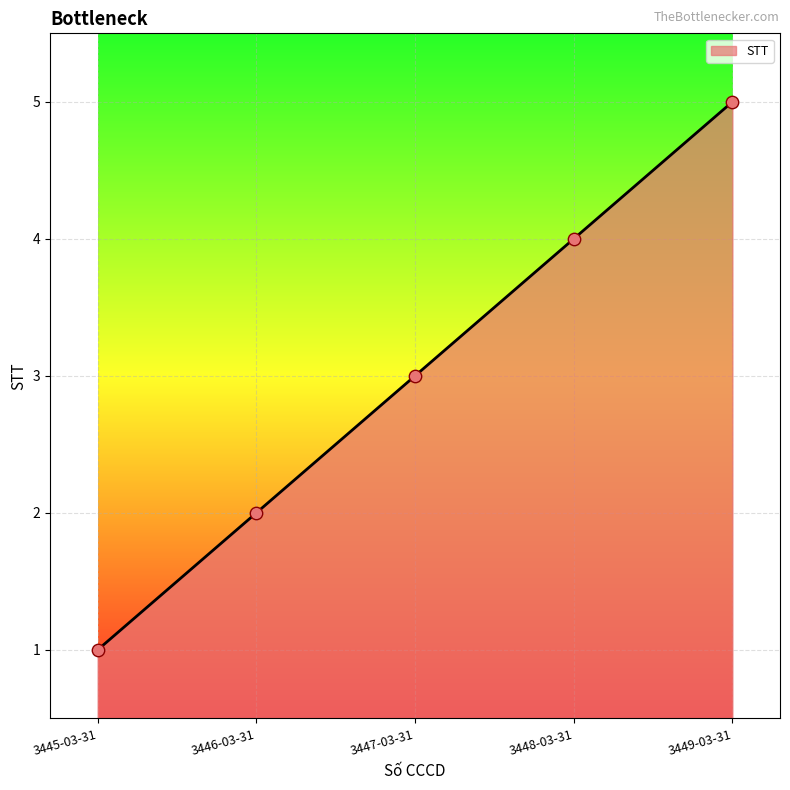

What is the ratio of the value at 3447-03-31 to the value at 3445-03-31?

3.0